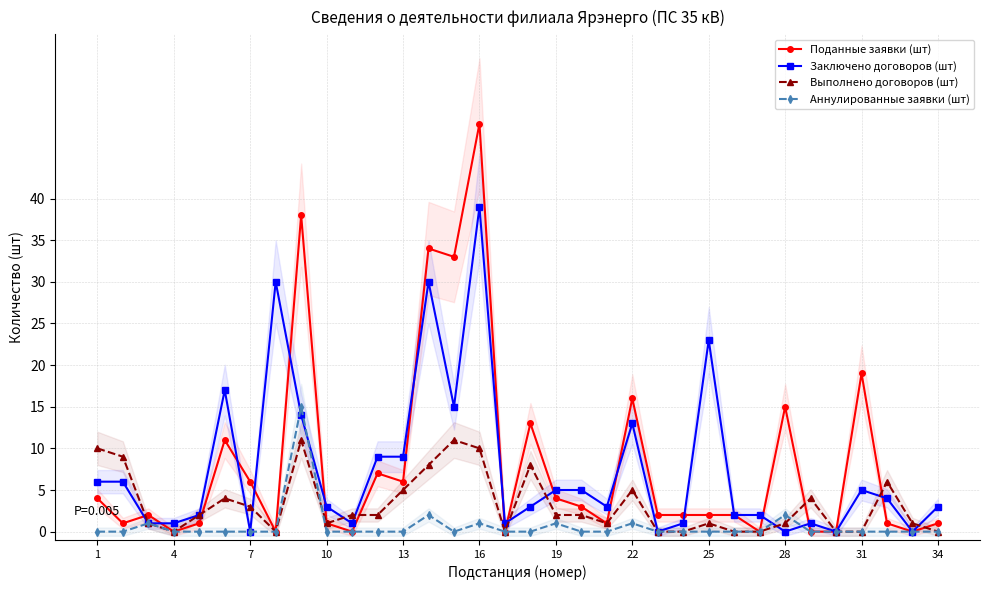

What is the maximum value for Выполнено договоров (шт)?

11